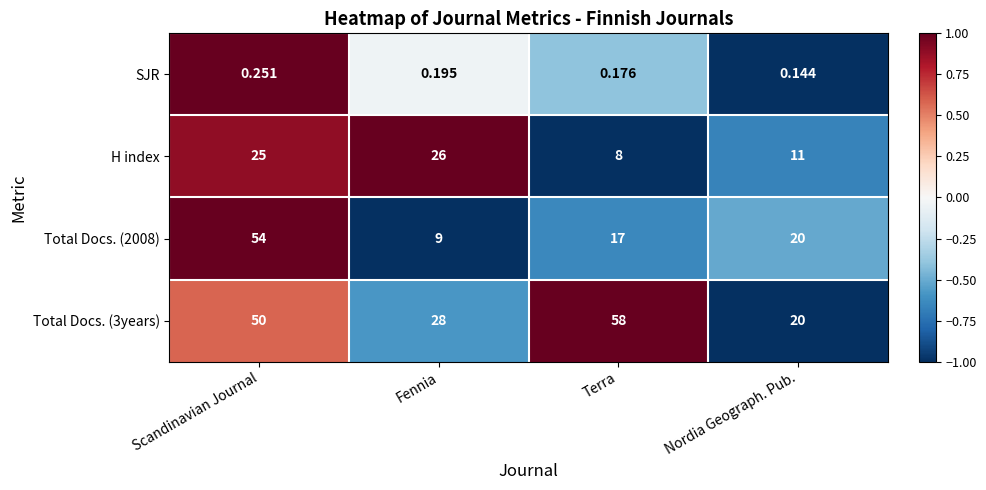

Rank the series by their maximum value, from highest to lowest.

Total Docs. (3years), Total Docs. (2008), H index, SJR